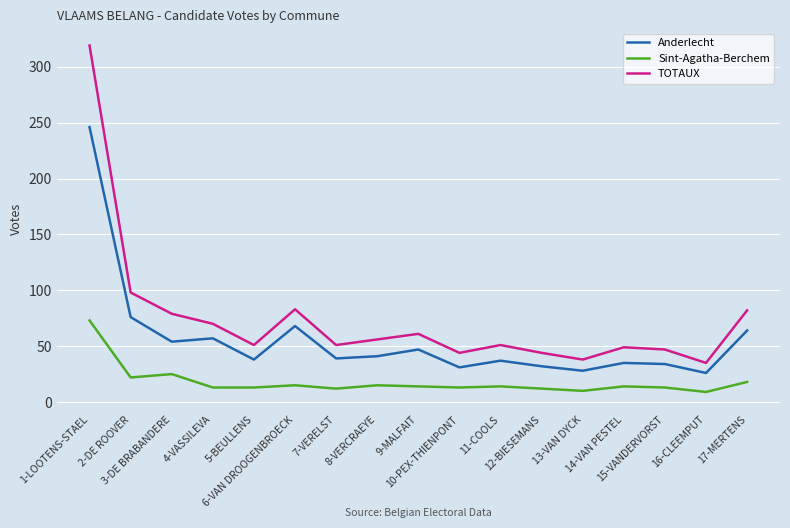

How many lines are shown in the chart?

3